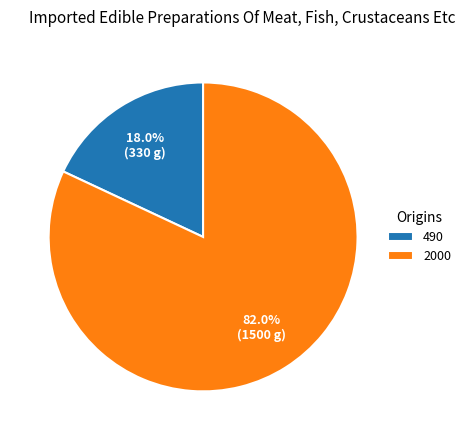

Rank the categories by value from highest to lowest.

2000, 490